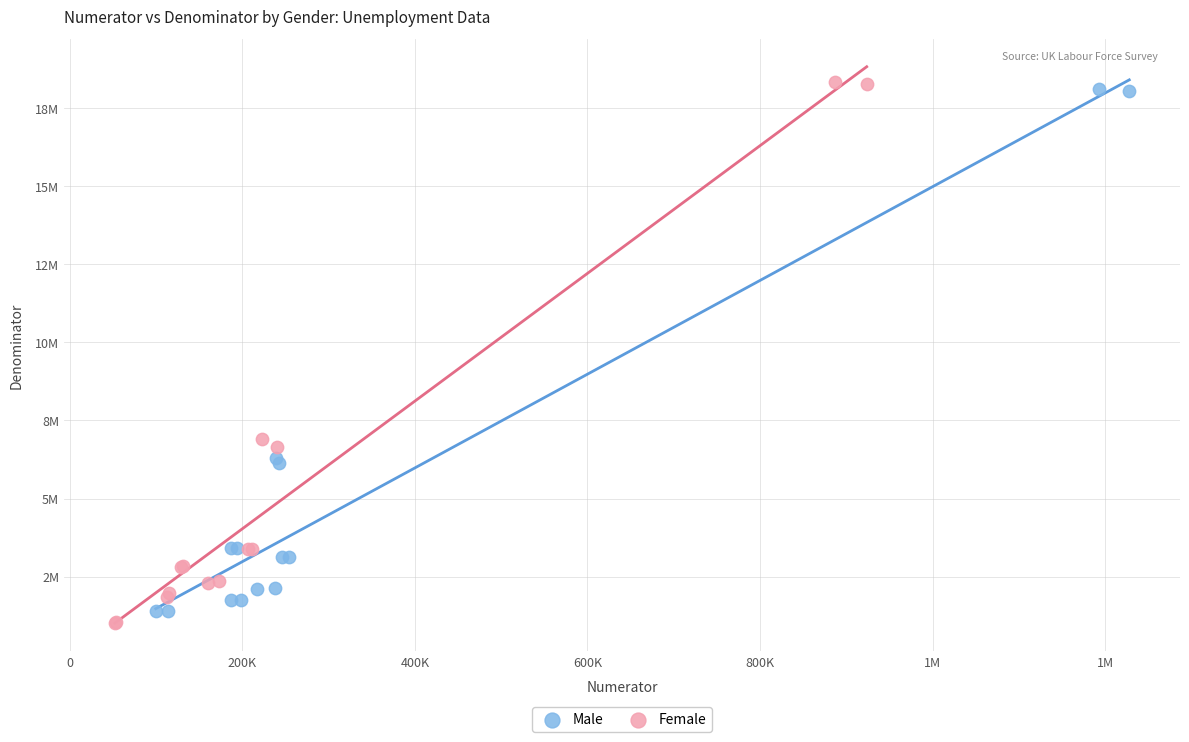

Which series contains the lowest Y value?

Female